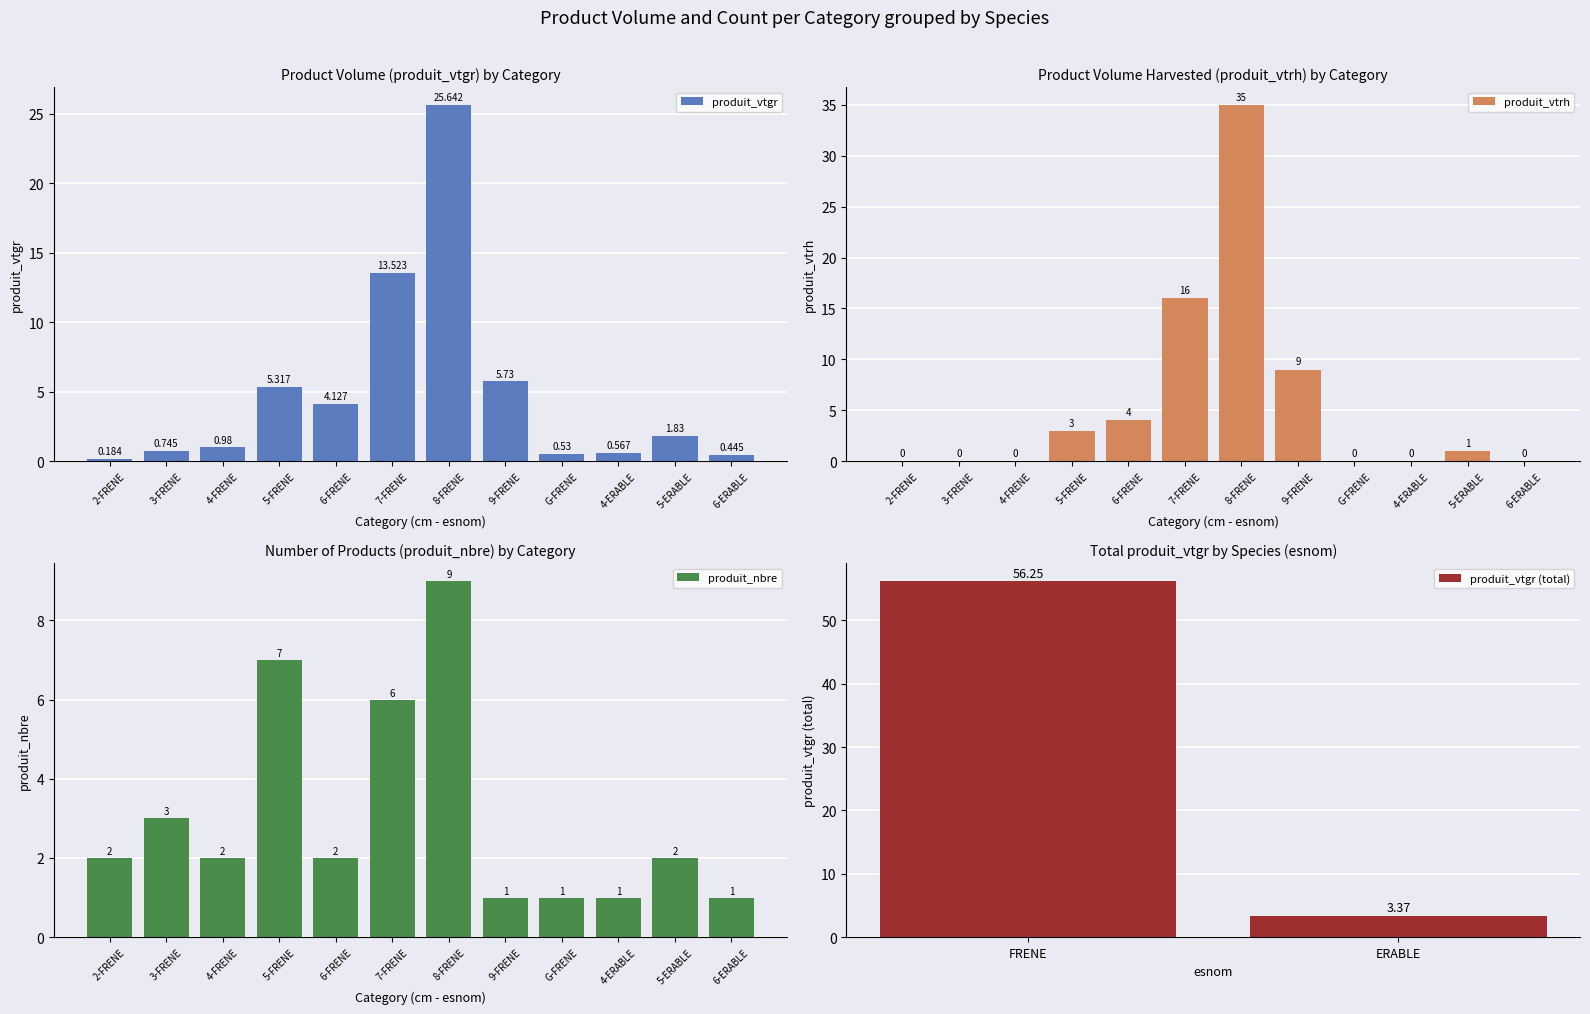

Reading left to right, what are all the values shown in this chart?

produit_vtgr: 0.2	0.7	1.0	5.3	4.1	13.5	25.6	5.7	0.5	0.6	1.8	0.4
produit_vtrh: 0.0	0.0	0.0	3.0	4.0	16.0	35.0	9.0	0.0	0.0	1.0	0.0
produit_nbre: 2.0	3.0	2.0	7.0	2.0	6.0	9.0	1.0	1.0	1.0	2.0	1.0